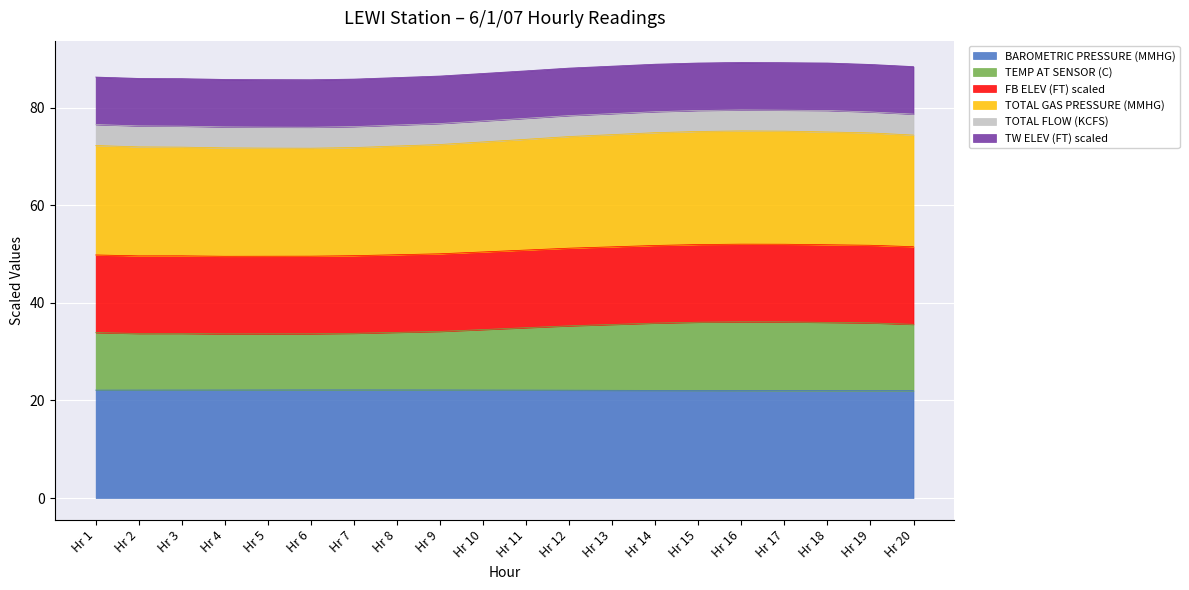

The BAROMETRIC PRESSURE (MMHG) series shows 32.2 at Hr 15. True or false?

False